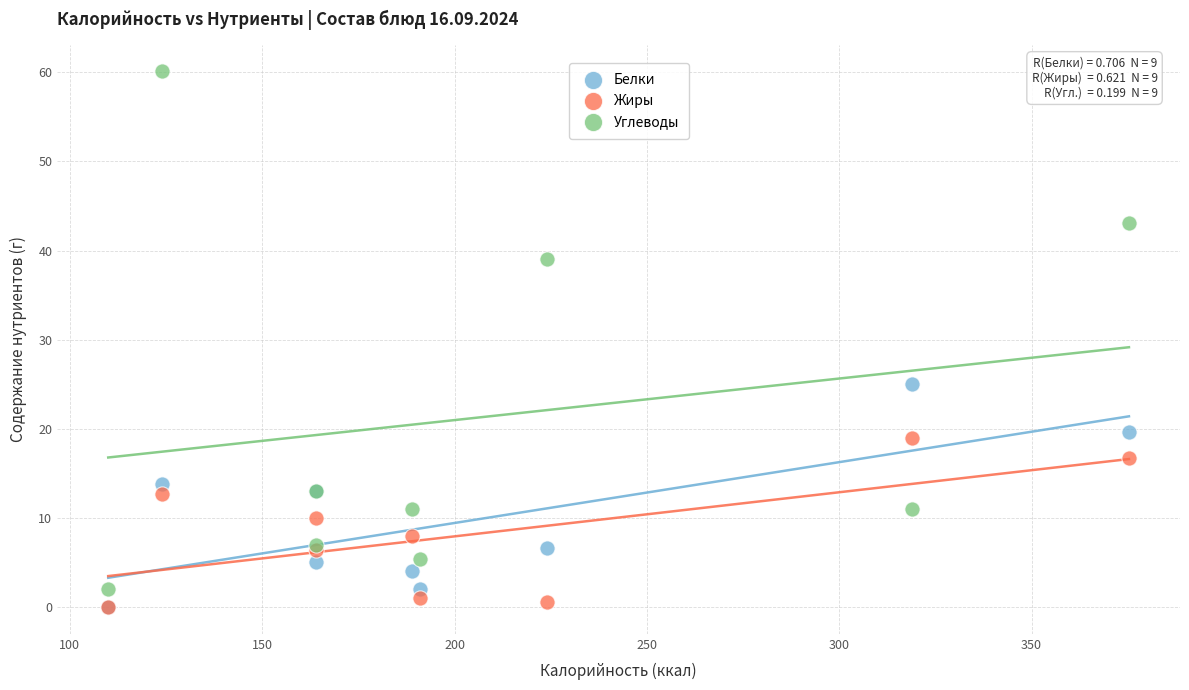

In the Углеводы series, what Y value is closest to 31?

39.0